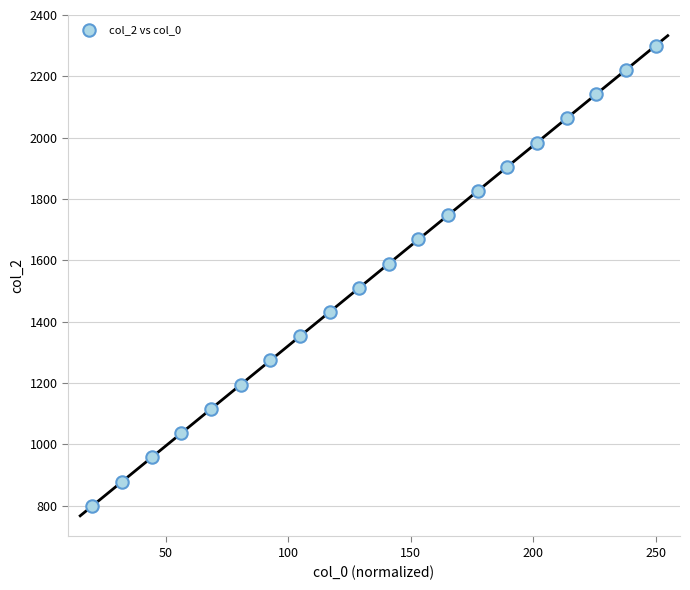

What is the range of Y values (max minus min)?

1500.0